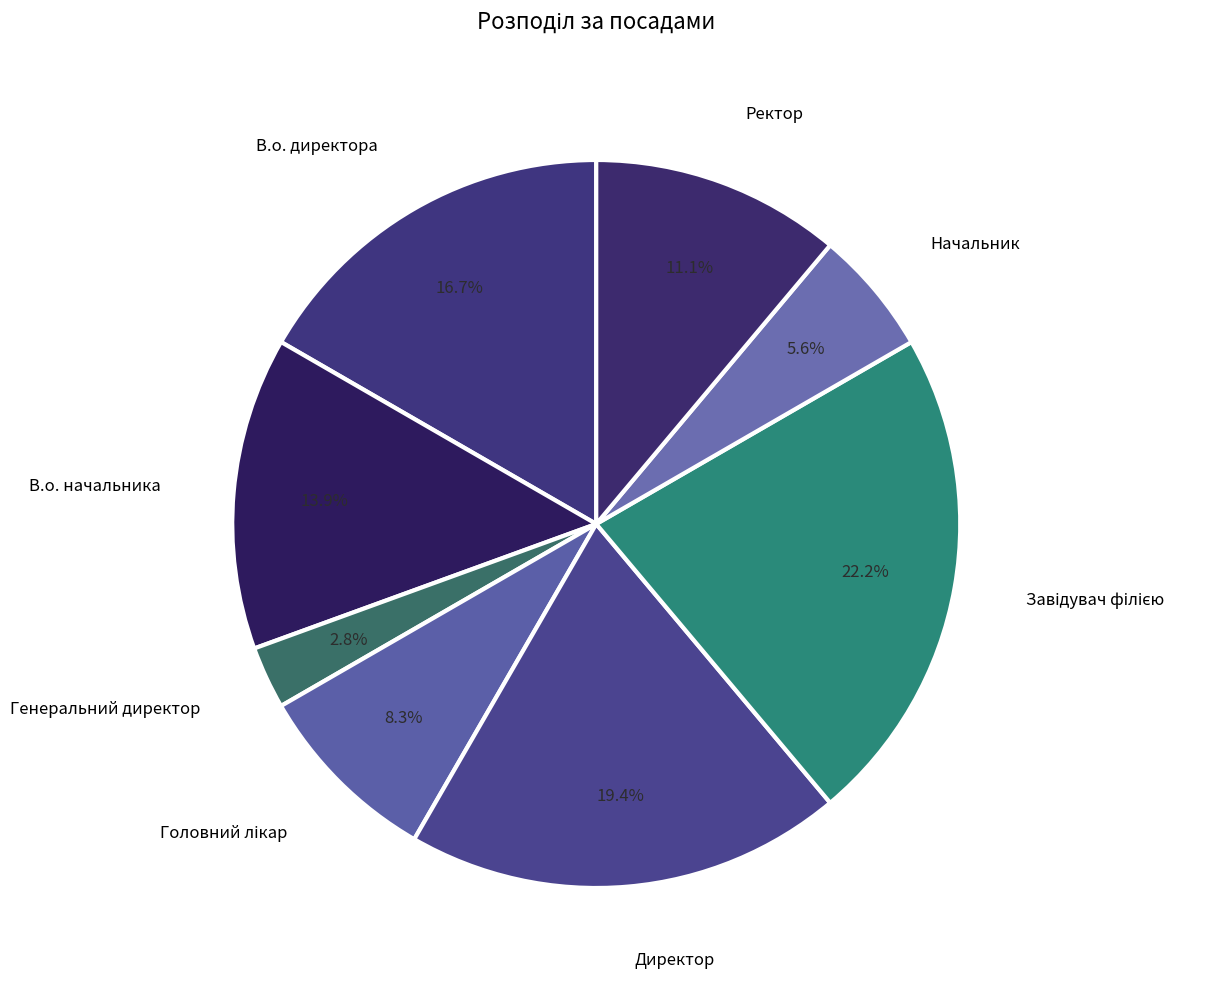

To the nearest percent, what portion does В.о. директора represent?

17%